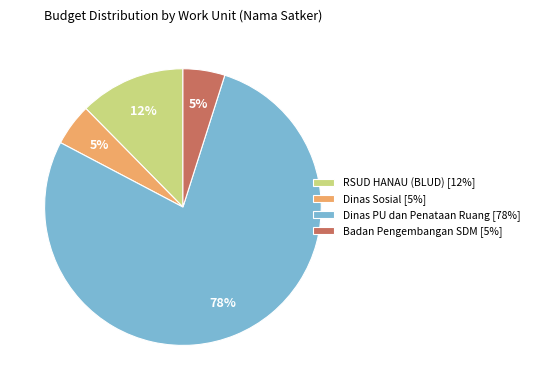

To the nearest percent, what portion does Badan Pengembangan SDM [5%] represent?

5%